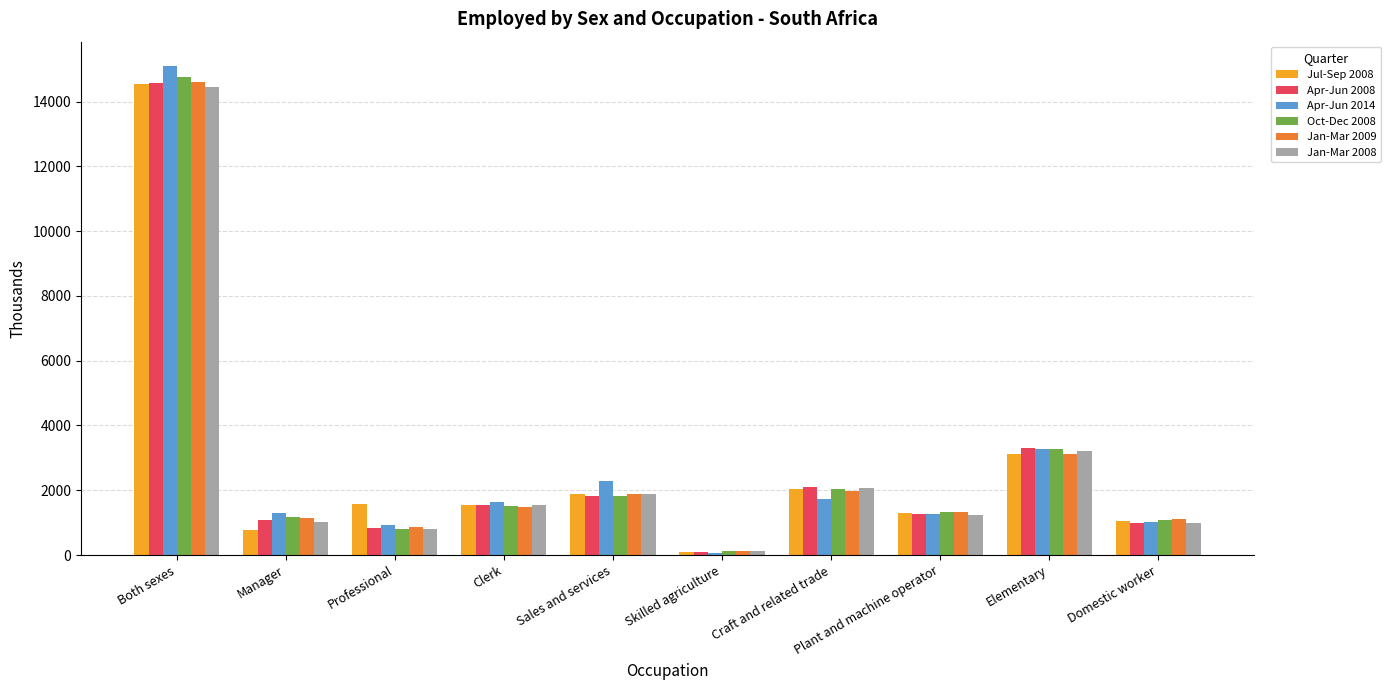

At which label does Apr-Jun 2008 reach its minimum?

Skilled agriculture